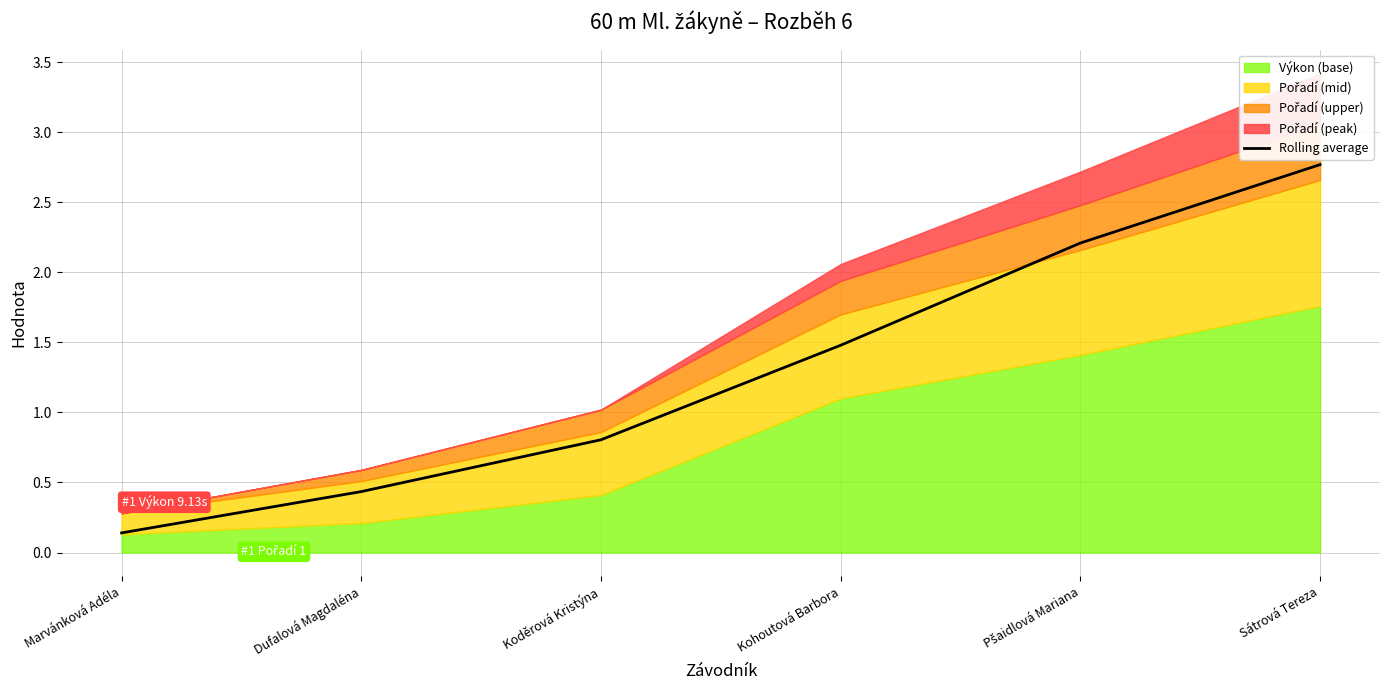

What is the sum of all values?

7.8